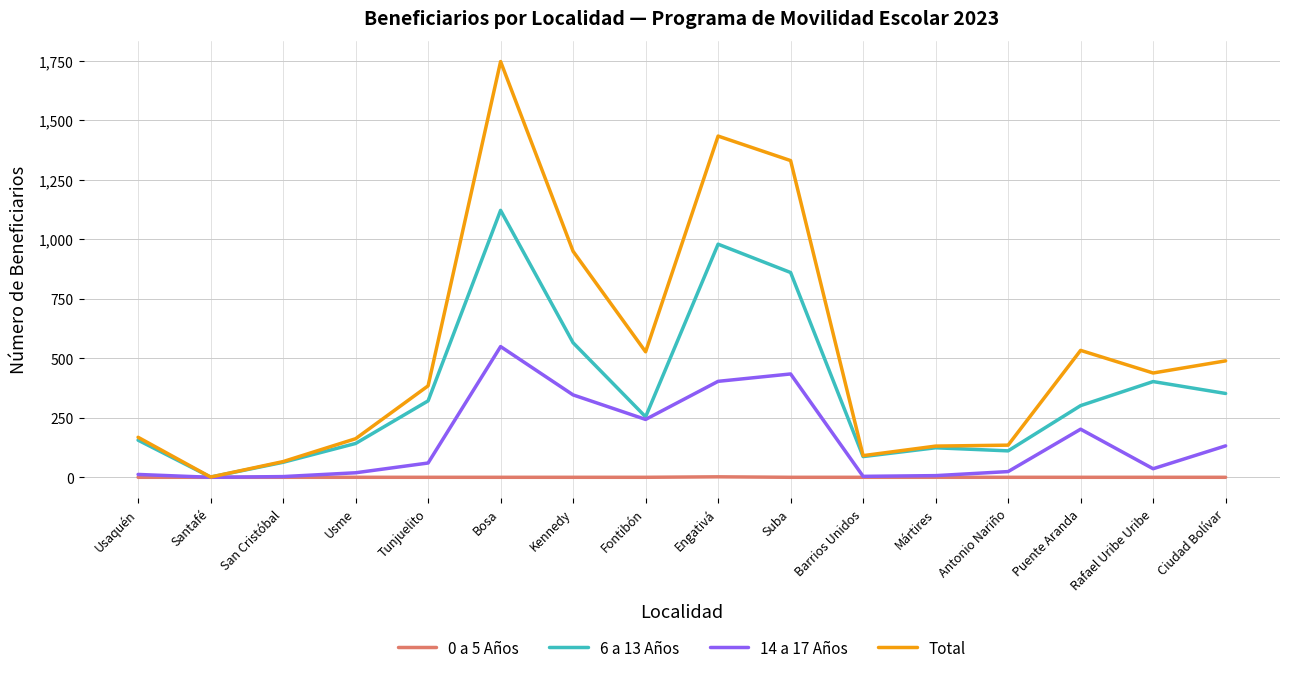

How many lines are shown in the chart?

4